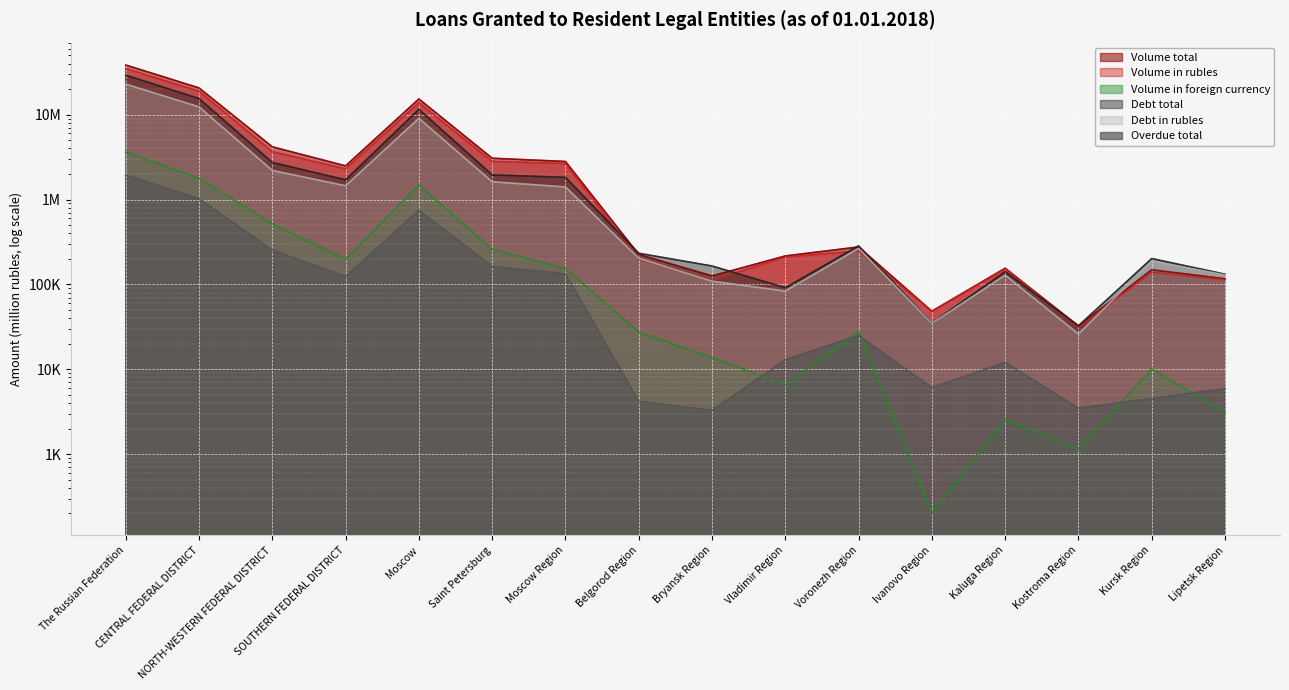

What position from the right is Kostroma Region?

3